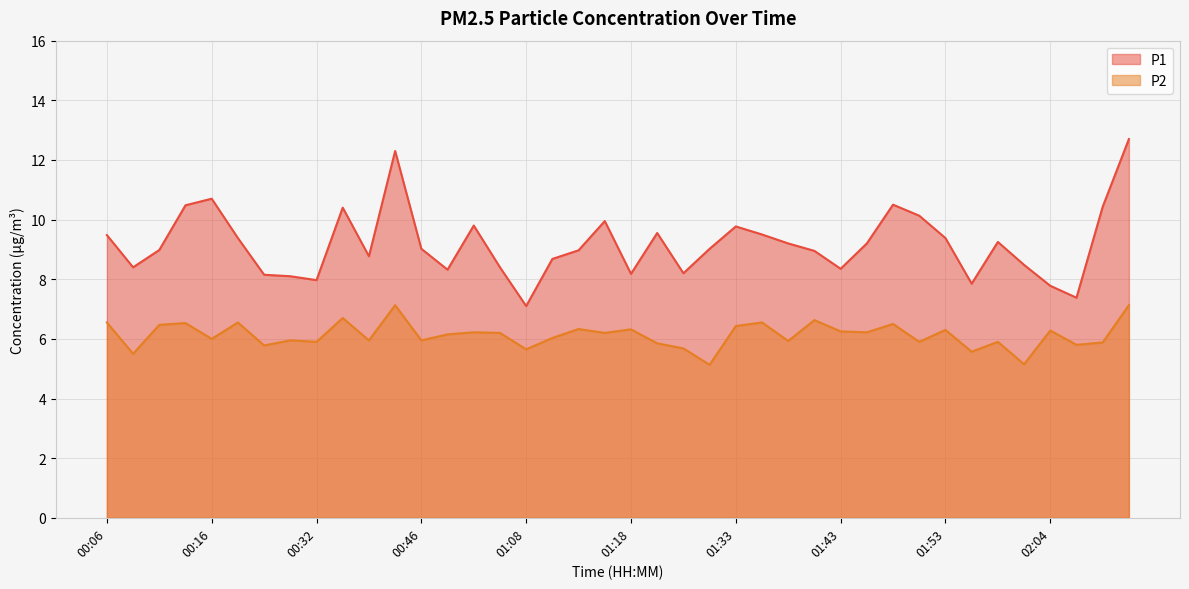

How many interior local valleys does the P1 series have?

10